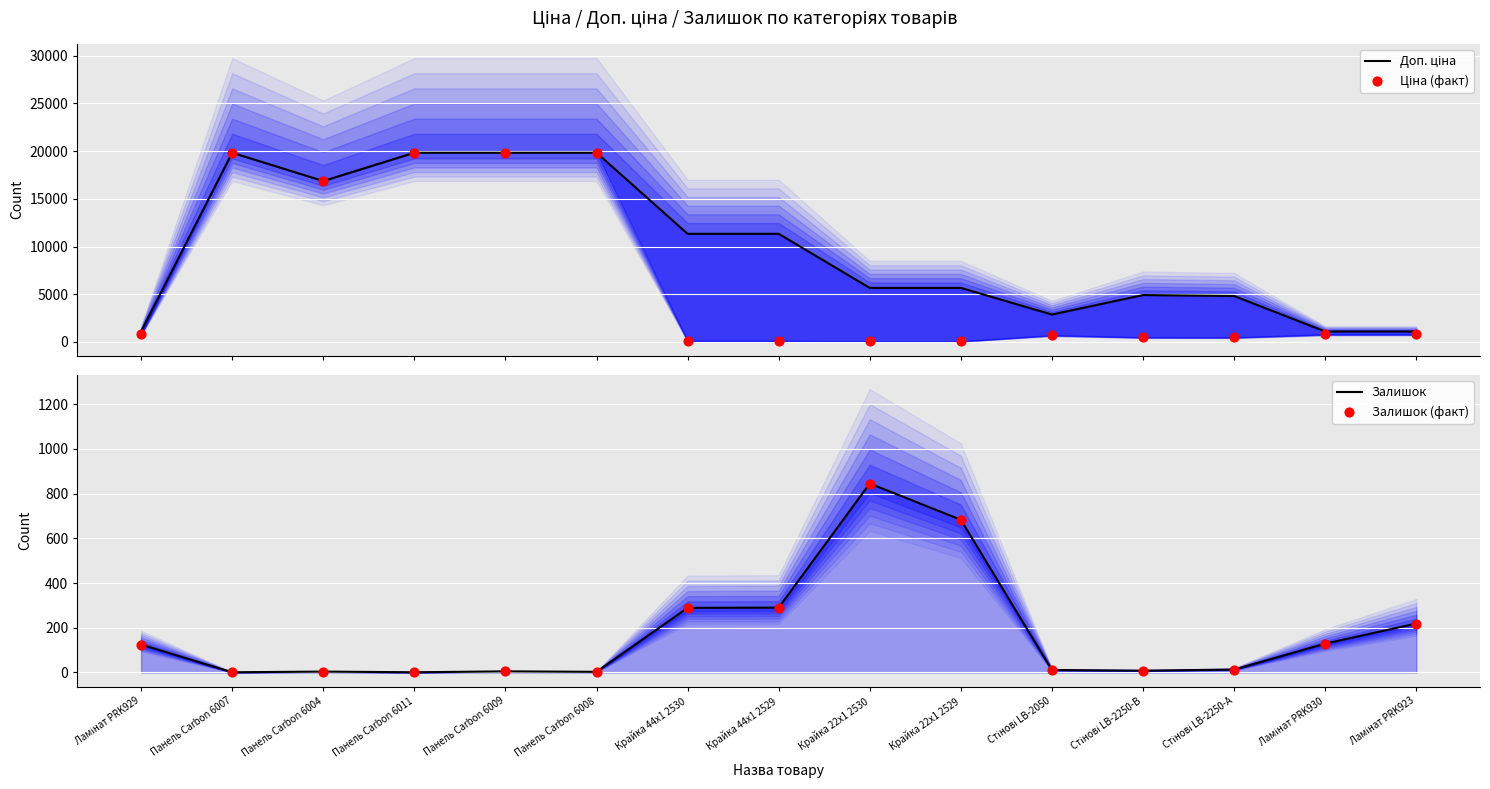

At how many categories does at least one series exceed 9304?

7